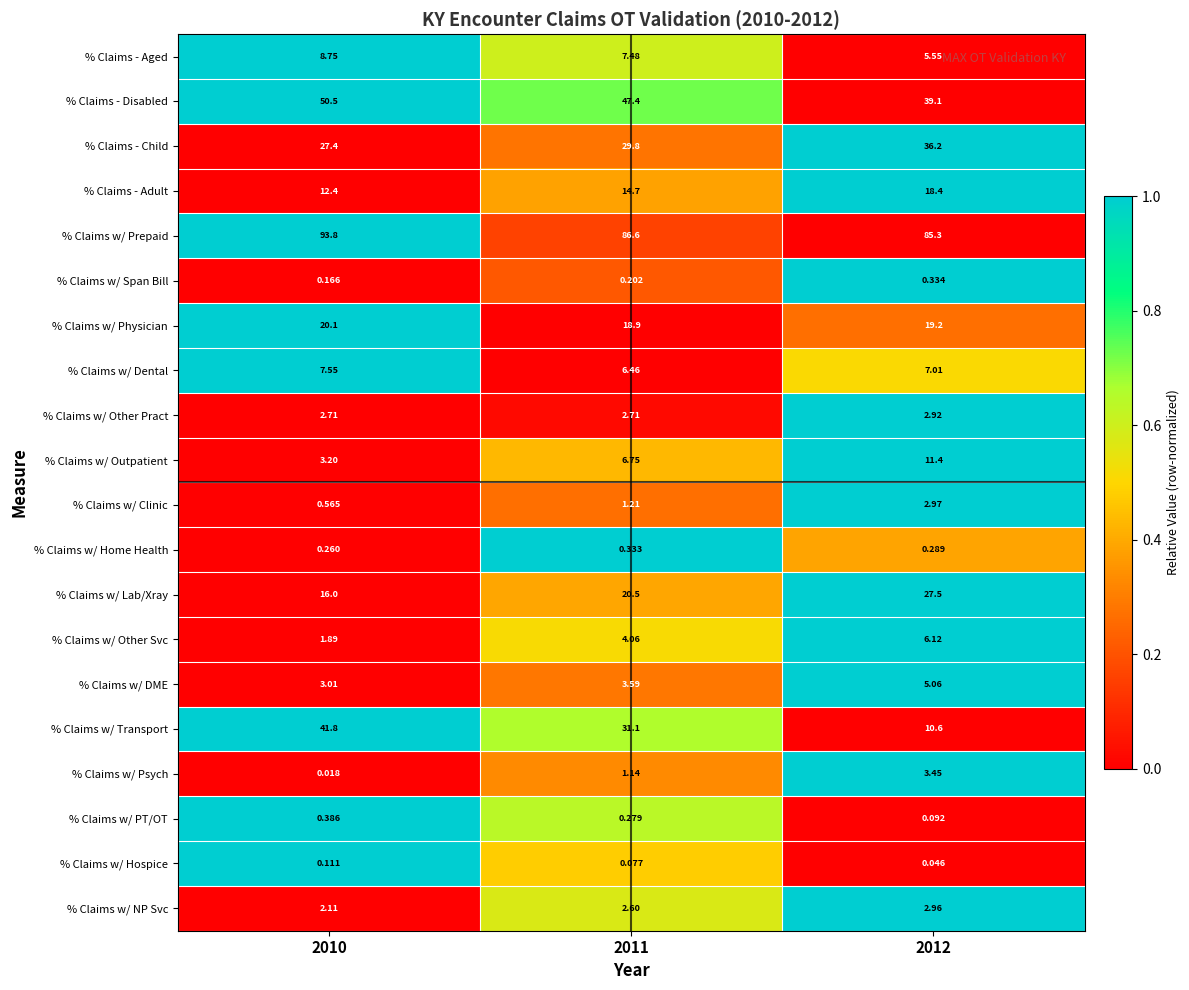

Is the value of % Claims w/ Clinic at 2012 greater than the value of % Claims w/ Dental at 2011?

No